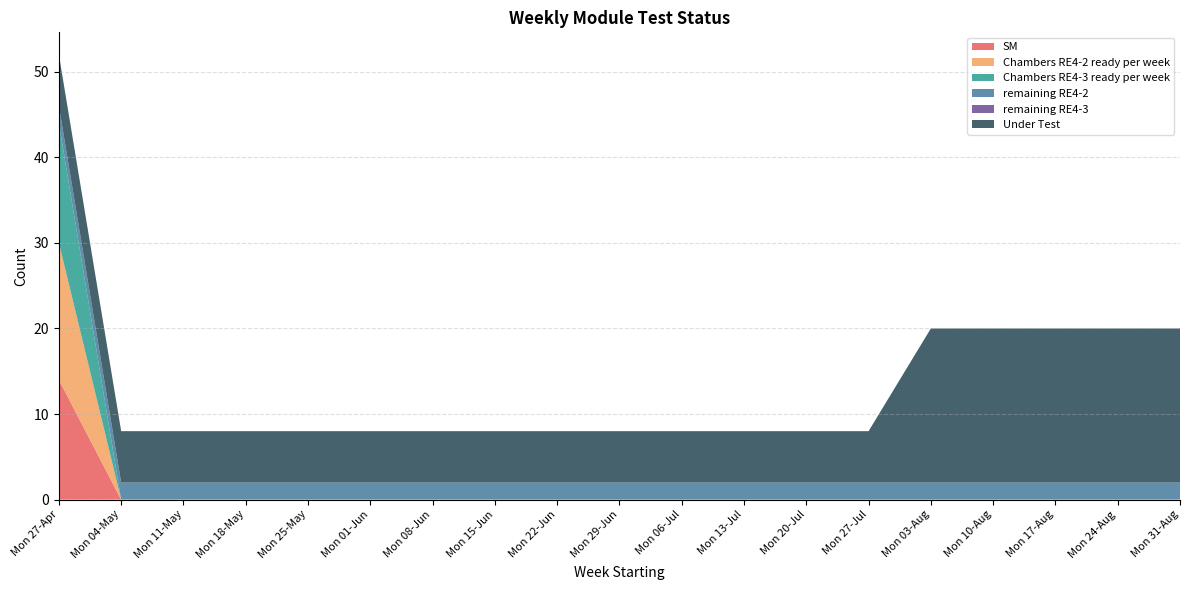

Reading left to right, list all the values displayed in this chart.

SM: 14	0	0	0	0	0	0	0	0	0	0	0	0	0	0	0	0	0	0
Chambers RE4-2 ready per week: 16	0	0	0	0	0	0	0	0	0	0	0	0	0	0	0	0	0	0
Chambers RE4-3 ready per week: 14	0	0	0	0	0	0	0	0	0	0	0	0	0	0	0	0	0	0
remaining RE4-2: 2	2	2	2	2	2	2	2	2	2	2	2	2	2	2	2	2	2	2
remaining RE4-3: 0	0	0	0	0	0	0	0	0	0	0	0	0	0	0	0	0	0	0
Under Test: 6	6	6	6	6	6	6	6	6	6	6	6	6	6	18	18	18	18	18